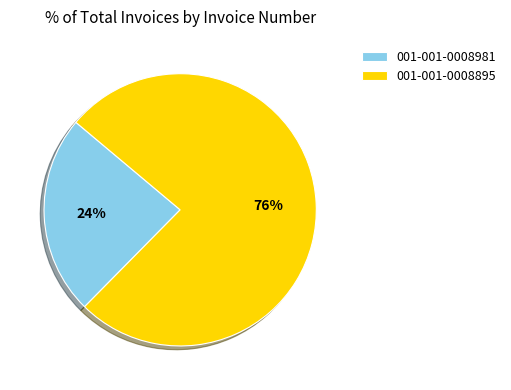

To the nearest percent, what portion does 001-001-0008895 represent?

76%